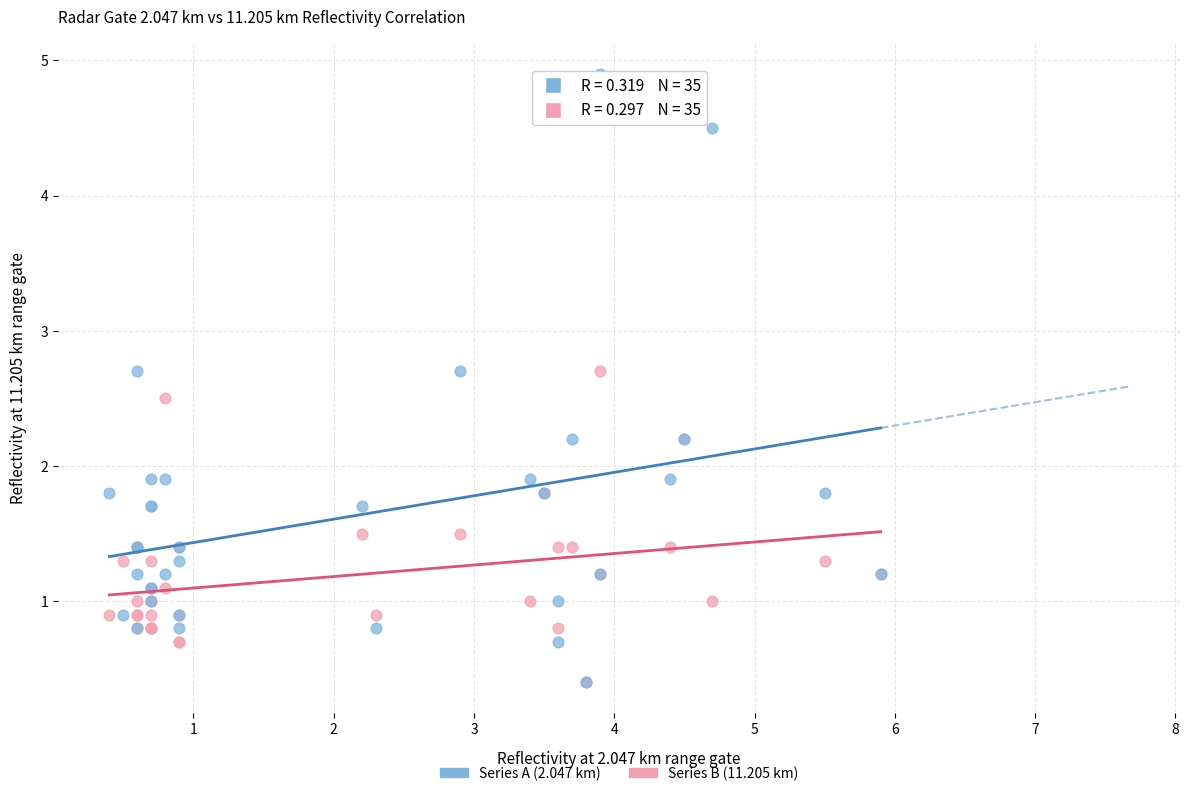

Which series has the largest Y range (max minus min)?

Series A (2.047 km)